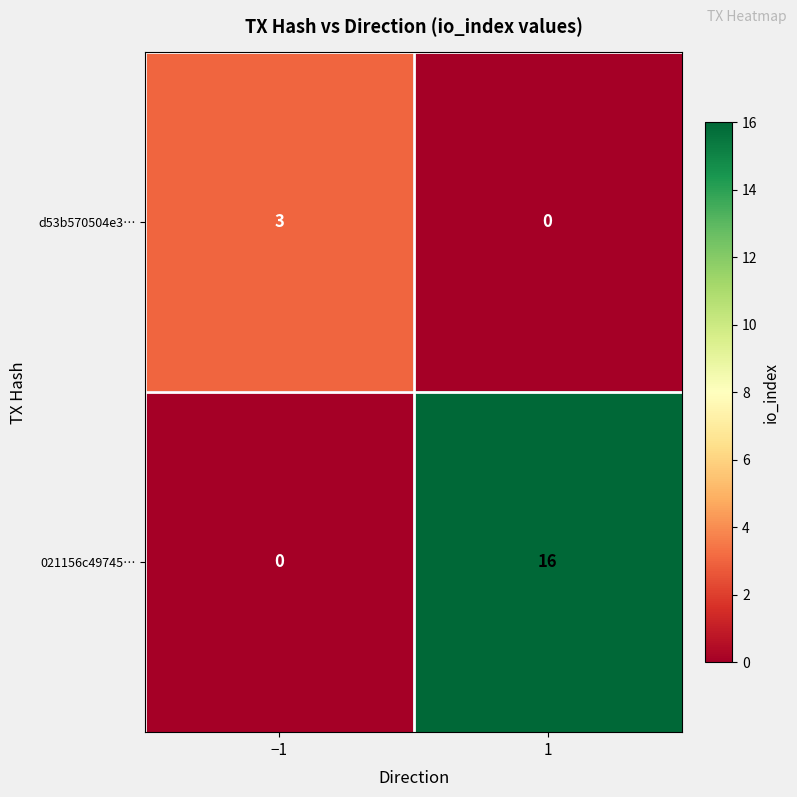

The value of d53b570504e3… at −1 is 5. True or false?

False